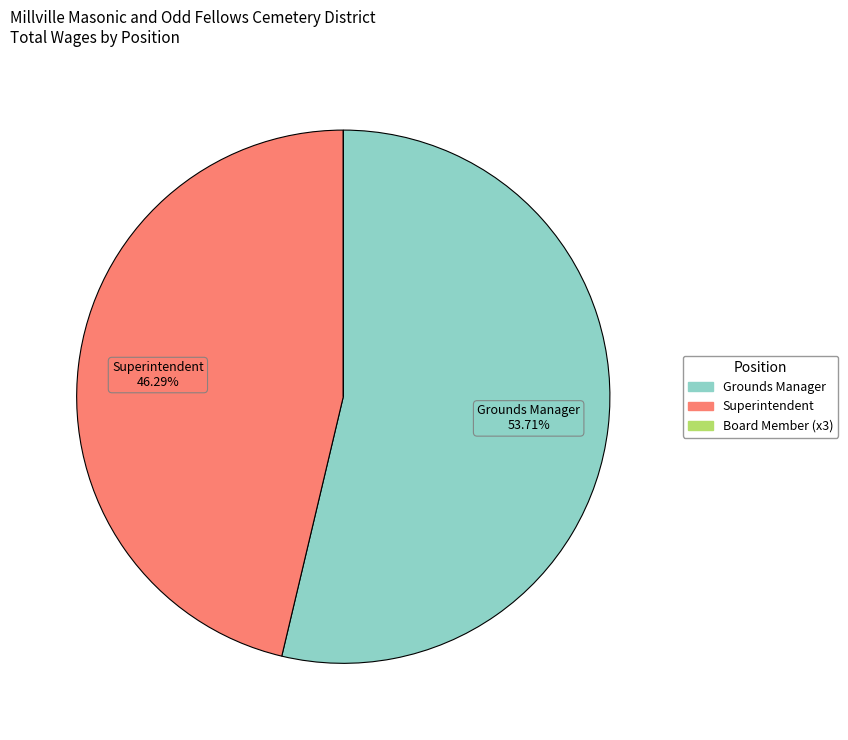

What percentage is the Superintendent slice, to the nearest percent?

46%